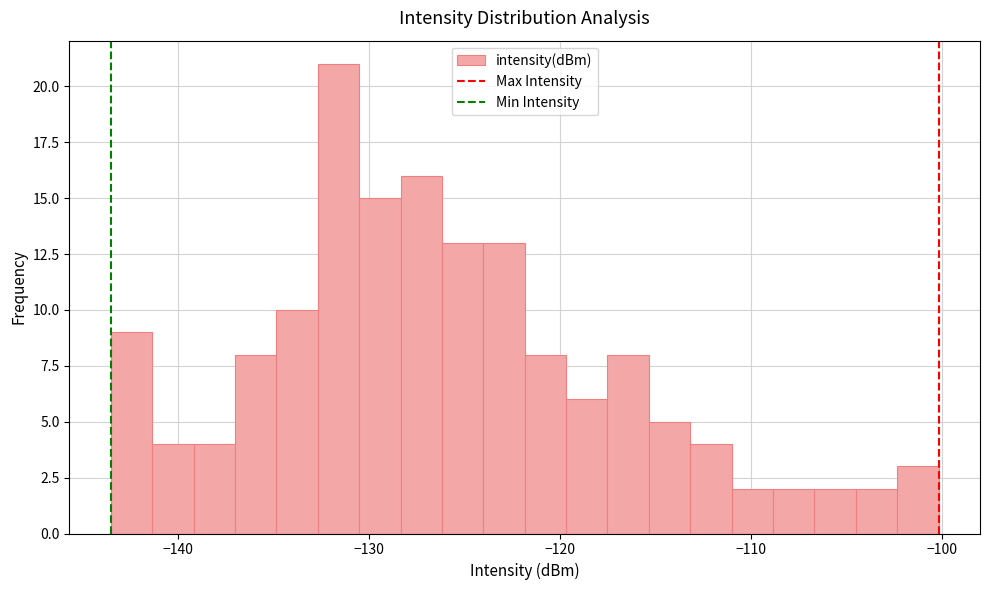

Read against the x-axis, roughly where is the centre of the tallest bar?

-132